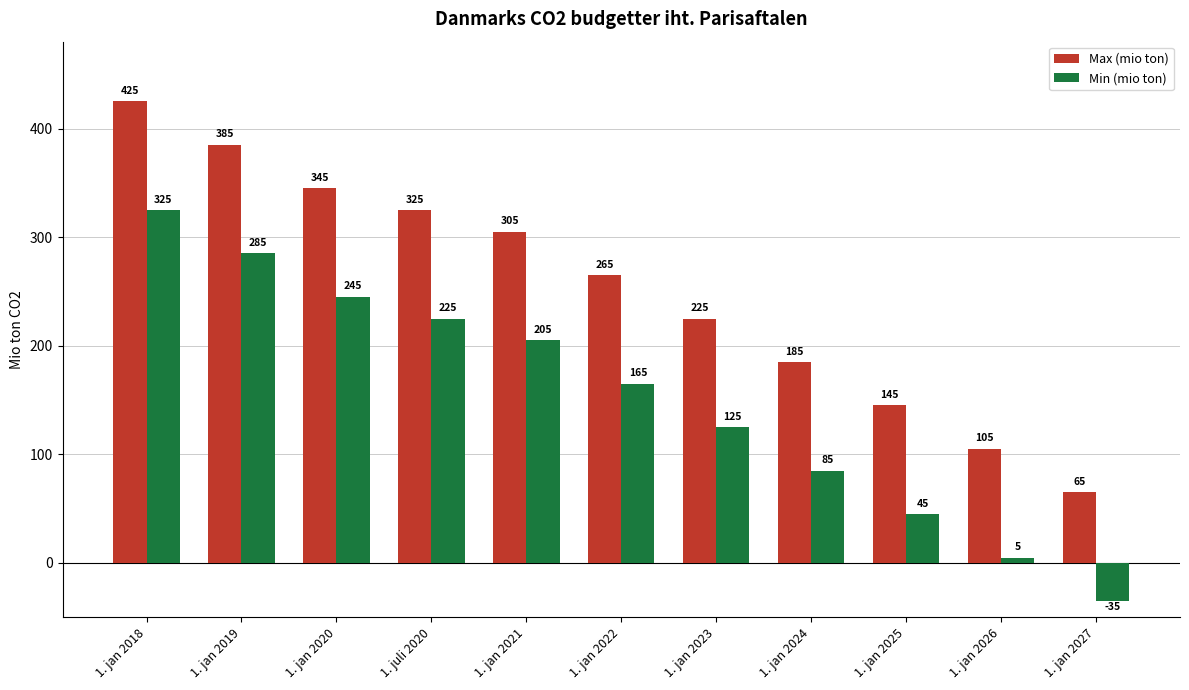

Reading right to left, what are all the values shown in this chart?

Max (mio ton): 1. jan 2027=65	1. jan 2026=105	1. jan 2025=145	1. jan 2024=185	1. jan 2023=225	1. jan 2022=265	1. jan 2021=305	1. juli 2020=325	1. jan 2020=345	1. jan 2019=385	1. jan 2018=425
Min (mio ton): 1. jan 2027=-35	1. jan 2026=5	1. jan 2025=45	1. jan 2024=85	1. jan 2023=125	1. jan 2022=165	1. jan 2021=205	1. juli 2020=225	1. jan 2020=245	1. jan 2019=285	1. jan 2018=325